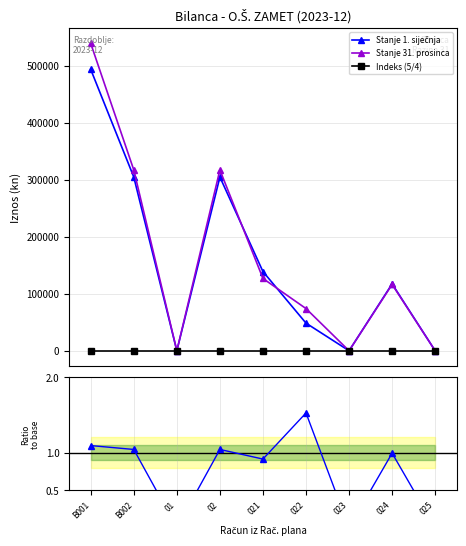

The Indeks ratio series shows -1.0 at 023. True or false?

False